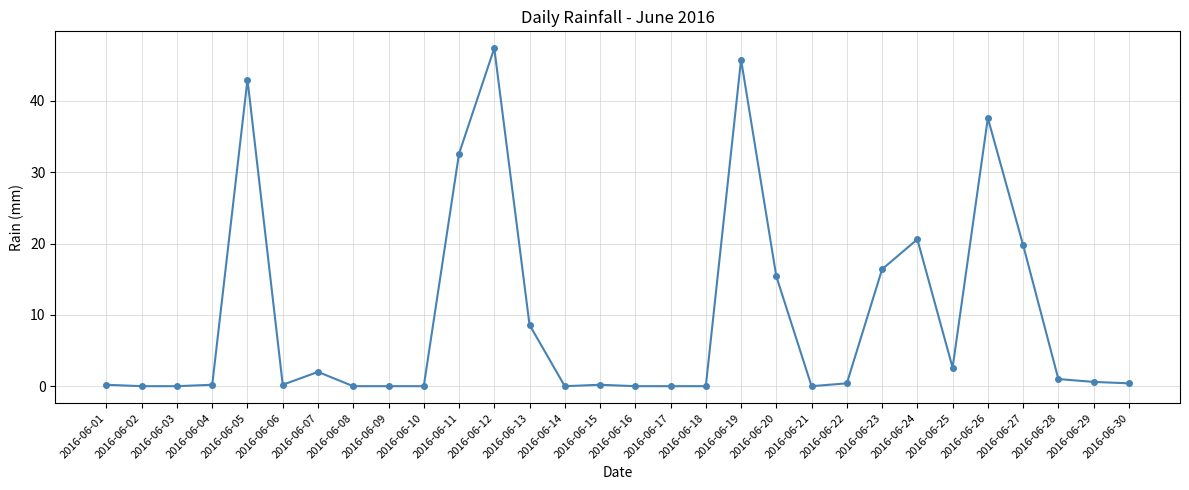

Does the chart have visible grid lines?

Yes